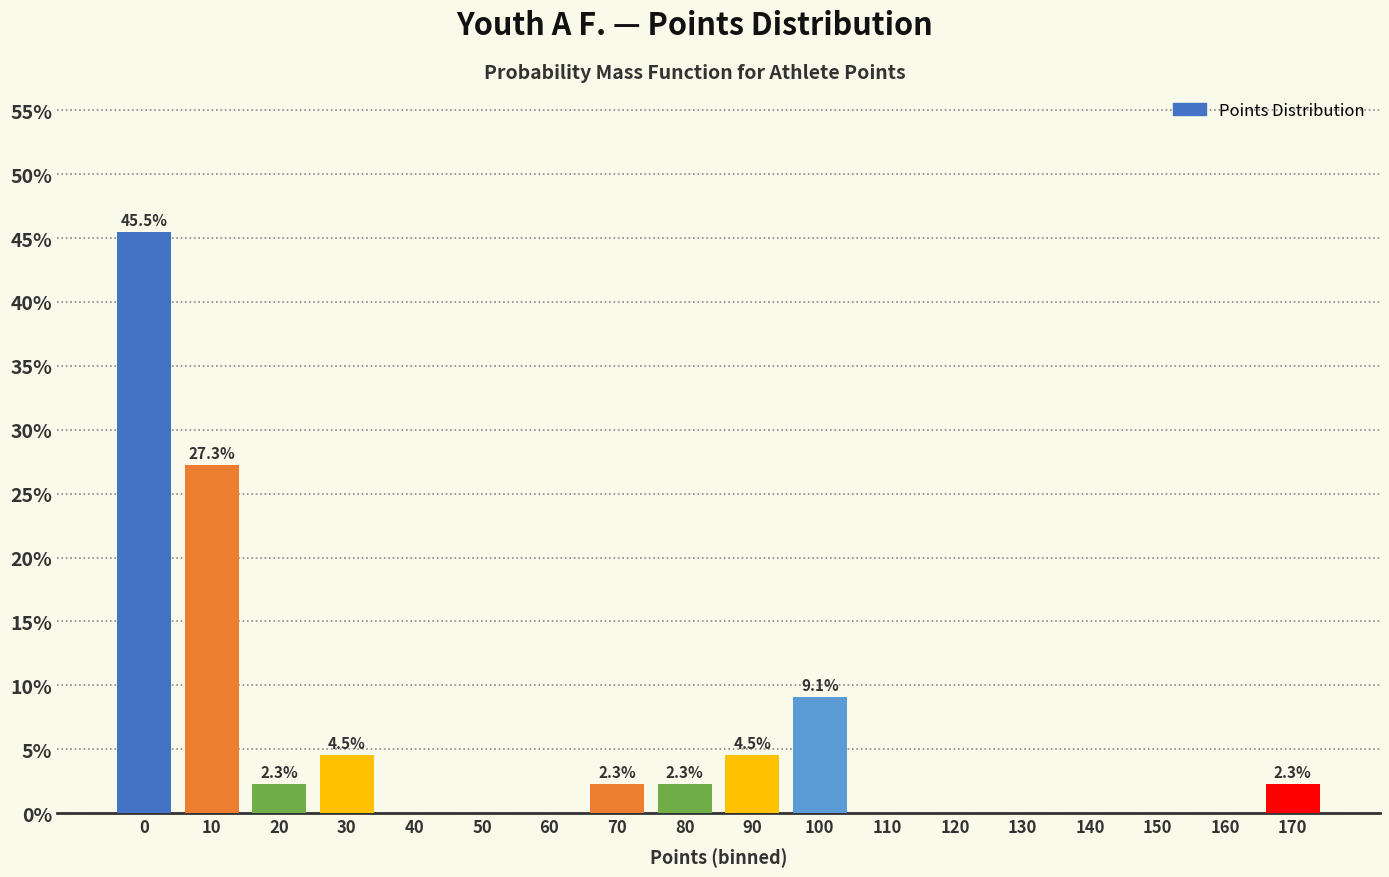

Read the value at 80.

2.3